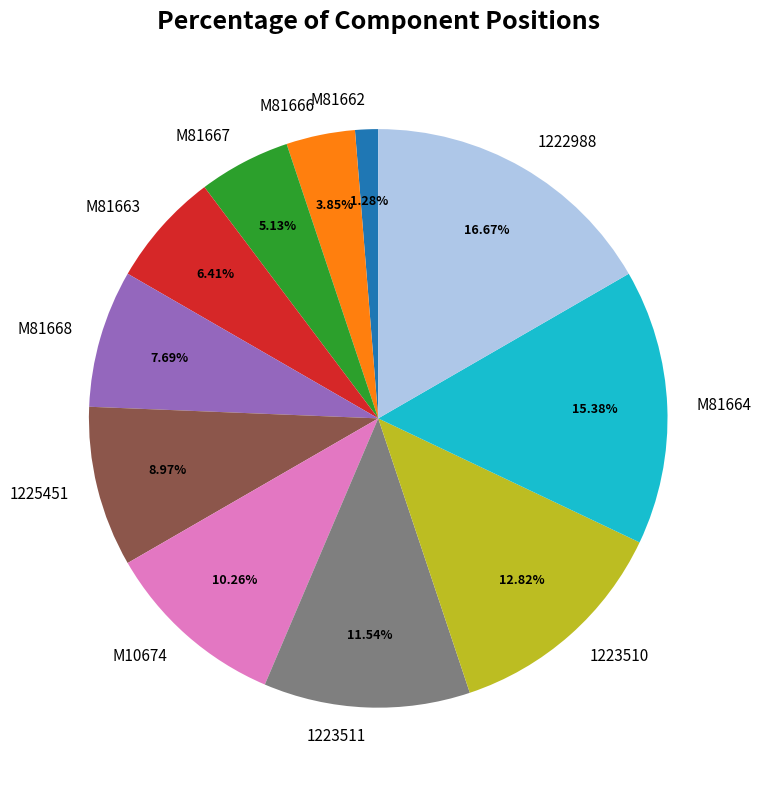

True or false: M81667 accounts for 11% of the total.

False